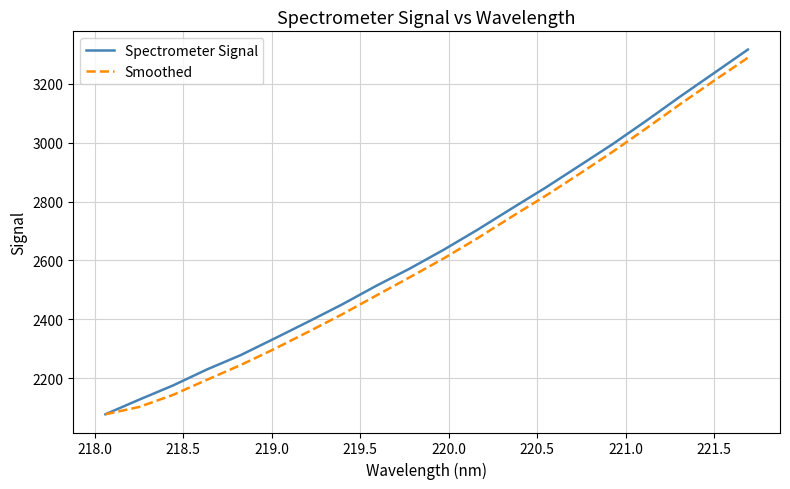

What is the minimum value shown in the chart?

2077.3